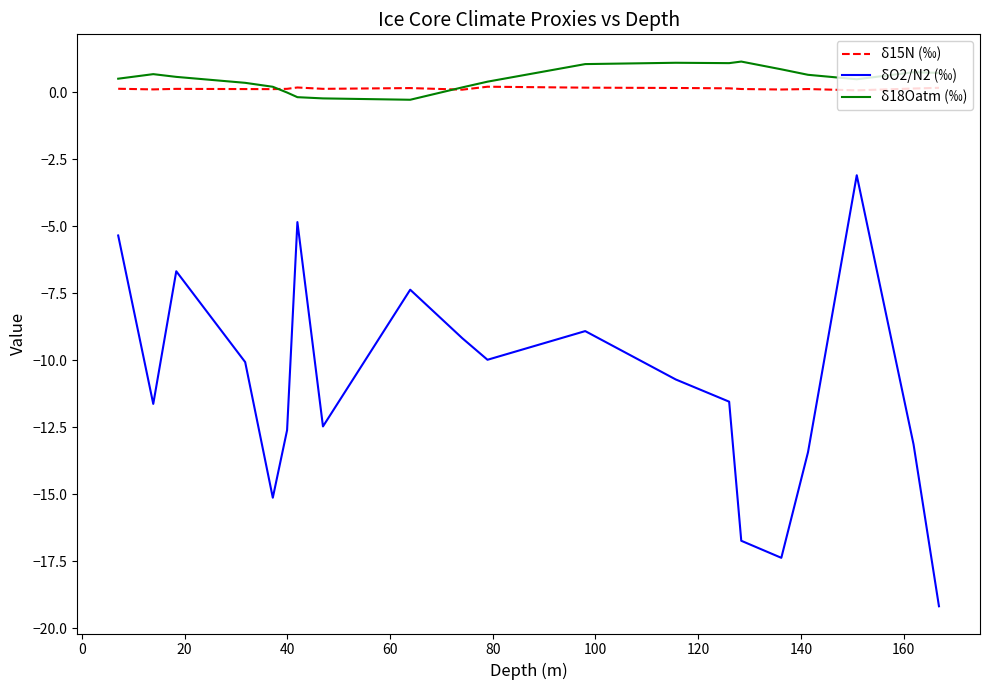

True or false: δ18Oatm (‰) has more than 1 interior local peaks.

True